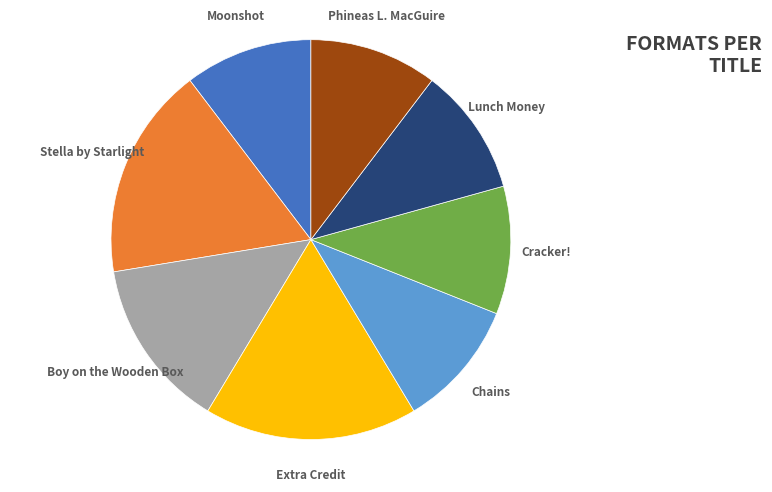

Approximately how many times larger is the value at Moonshot compared to Stella by Starlight?

0.6